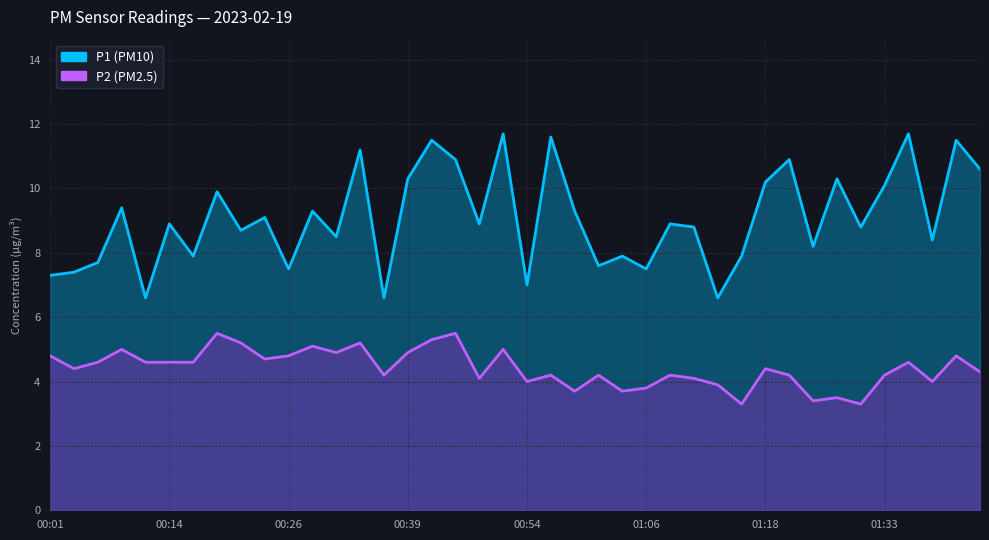

What is the highest value of the P1 series?

11.7